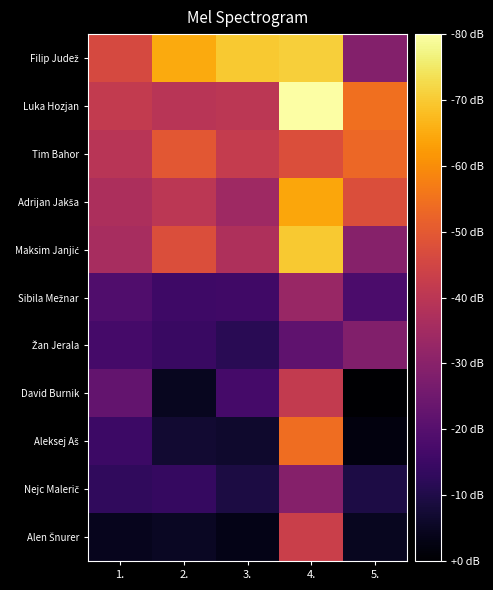

What is the difference between the highest and lowest values at 3.?

1808